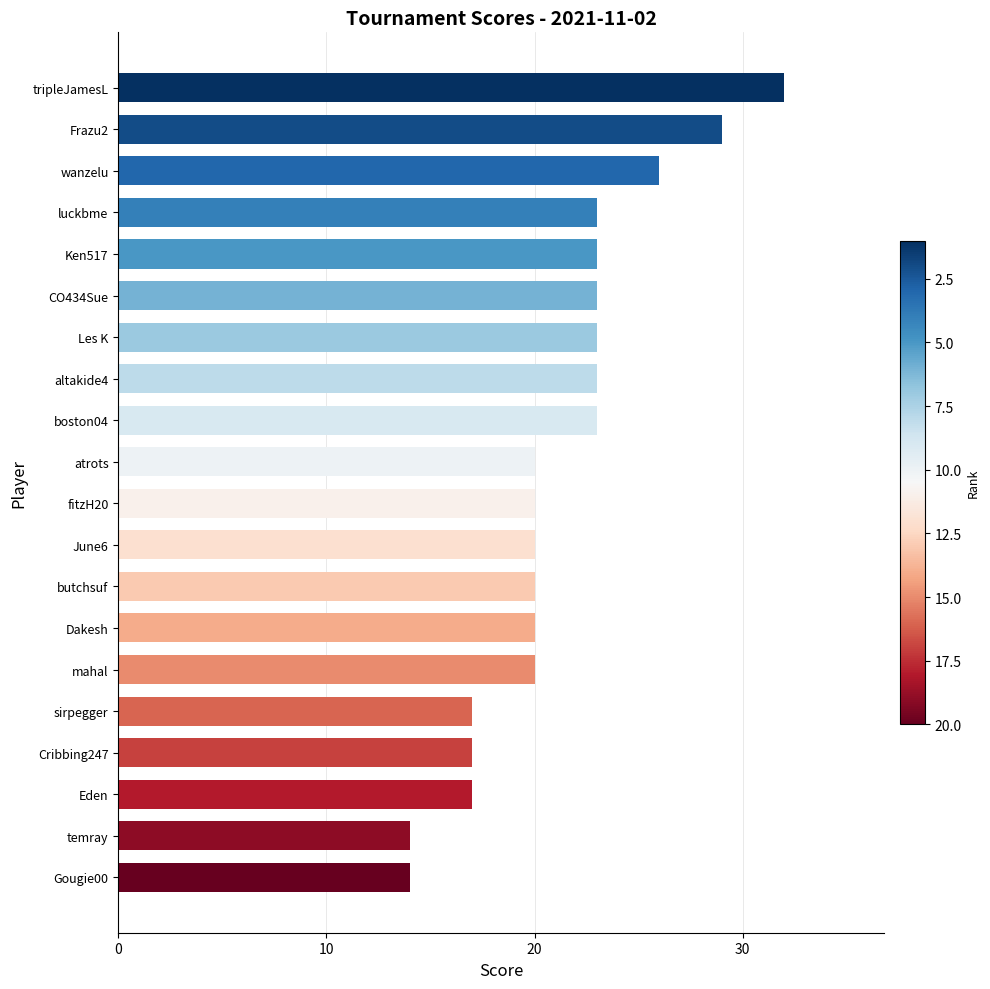

What is the minimum value shown in the chart?

14